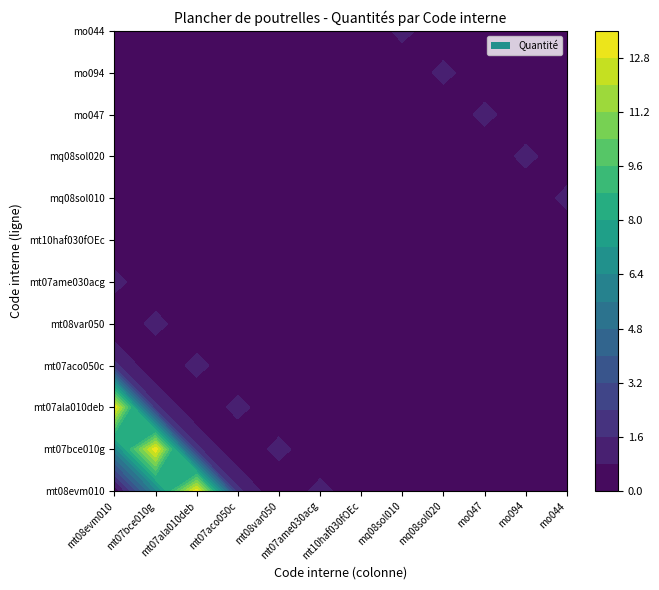

At which category does the chart reach its peak across all series?

2